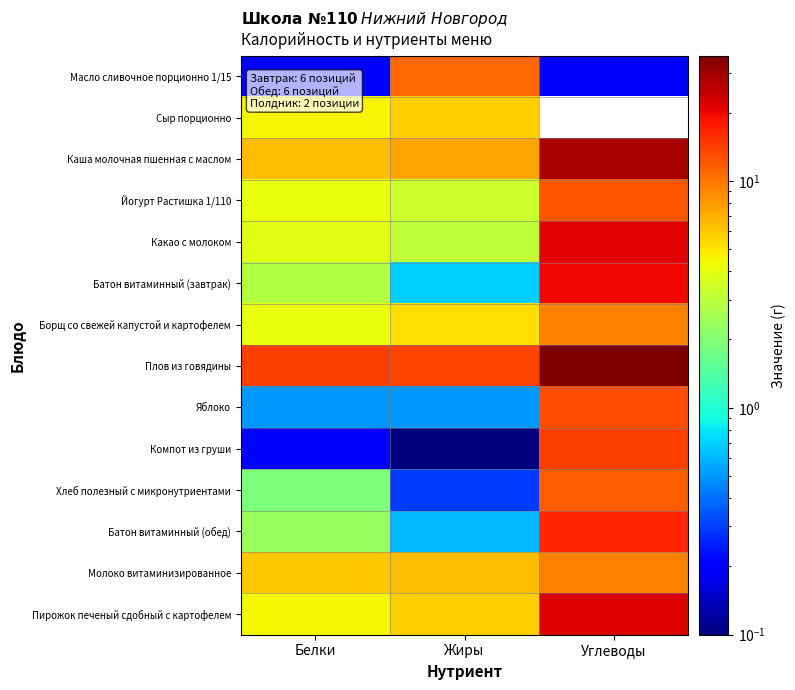

At how many categories does at least one series exceed 28?

1